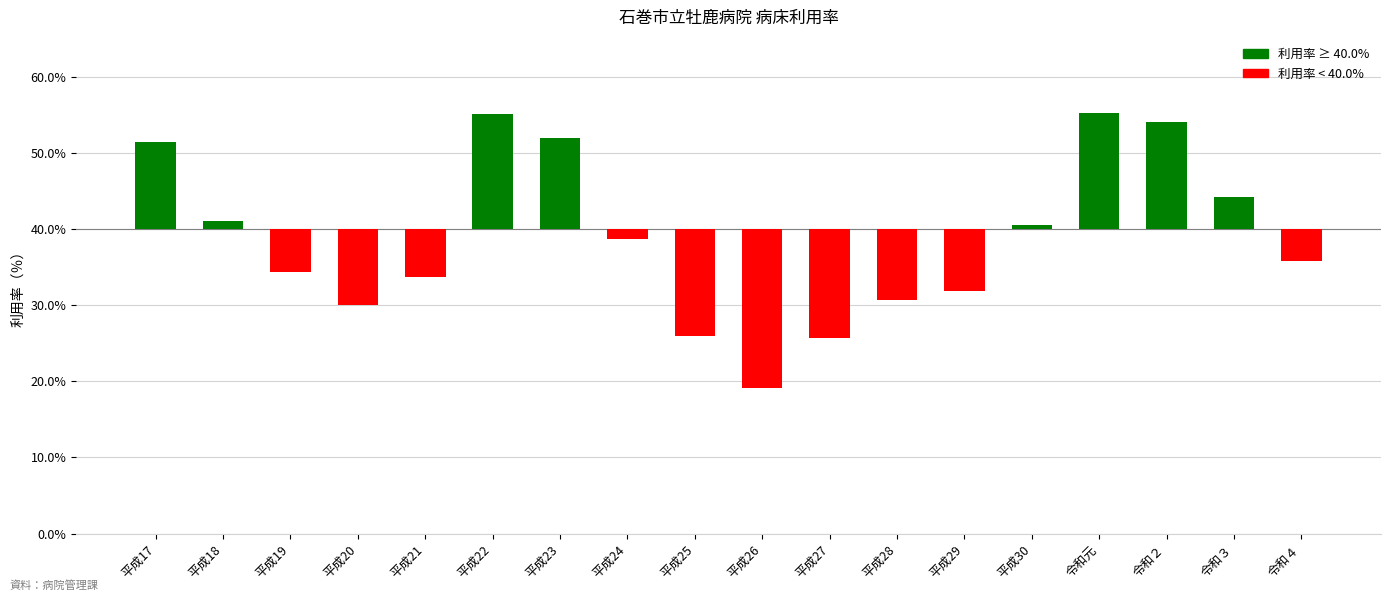

List the labels in order of value, largest first.

令和元, 平成22, 令和２, 平成23, 平成17, 令和３, 平成18, 平成30, 平成24, 令和４, 平成19, 平成21, 平成29, 平成28, 平成20, 平成25, 平成27, 平成26